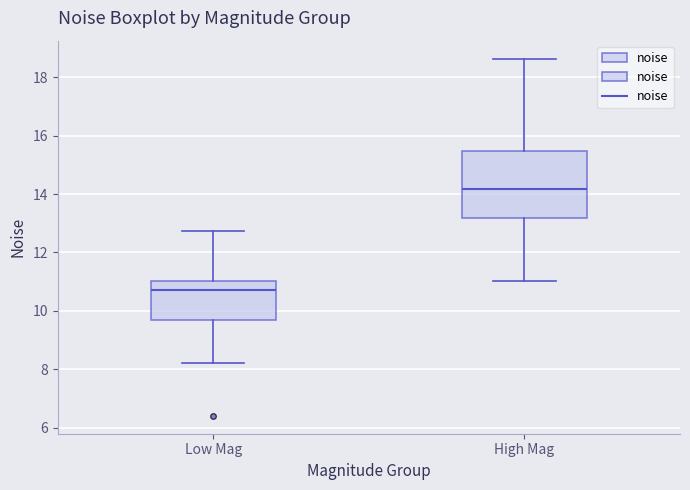

Where does the median line of the box for Low Mag sit on the y-axis? The values are not printed on the chart, so give them approximately, as read against the axis.

10.8